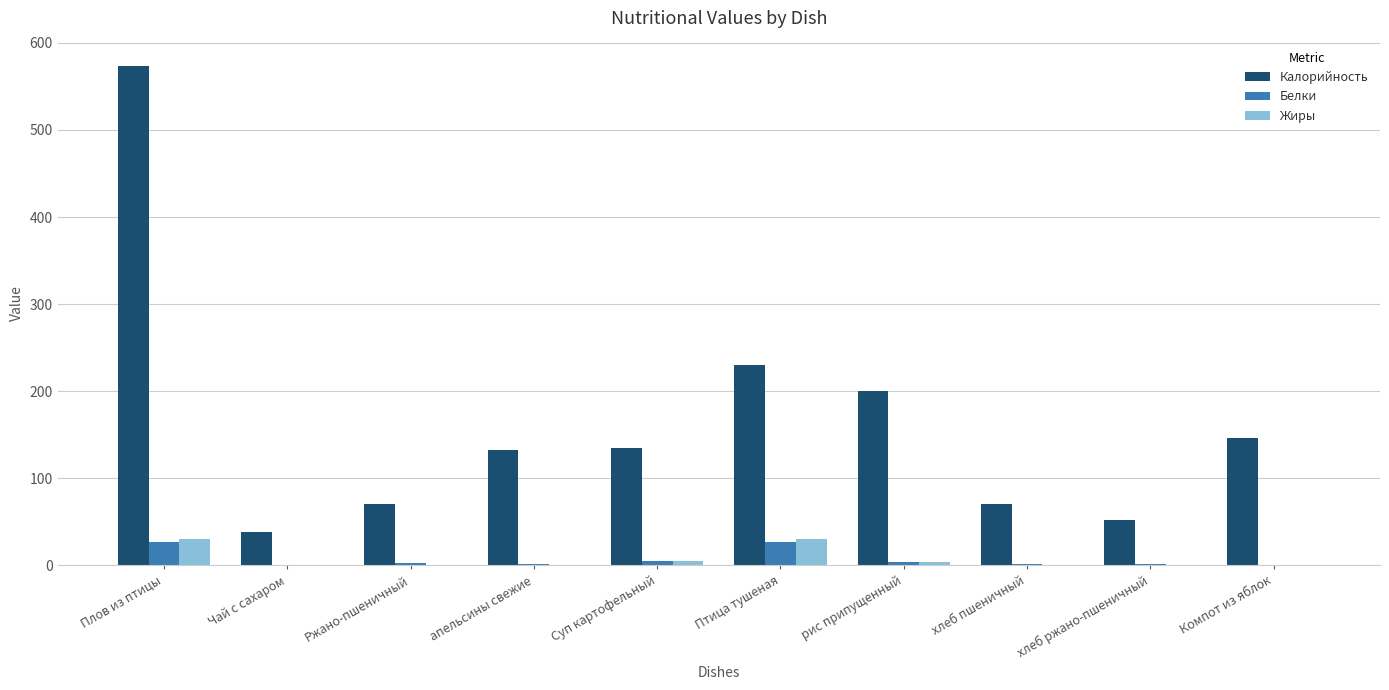

What is the maximum value shown in the chart?

573.8